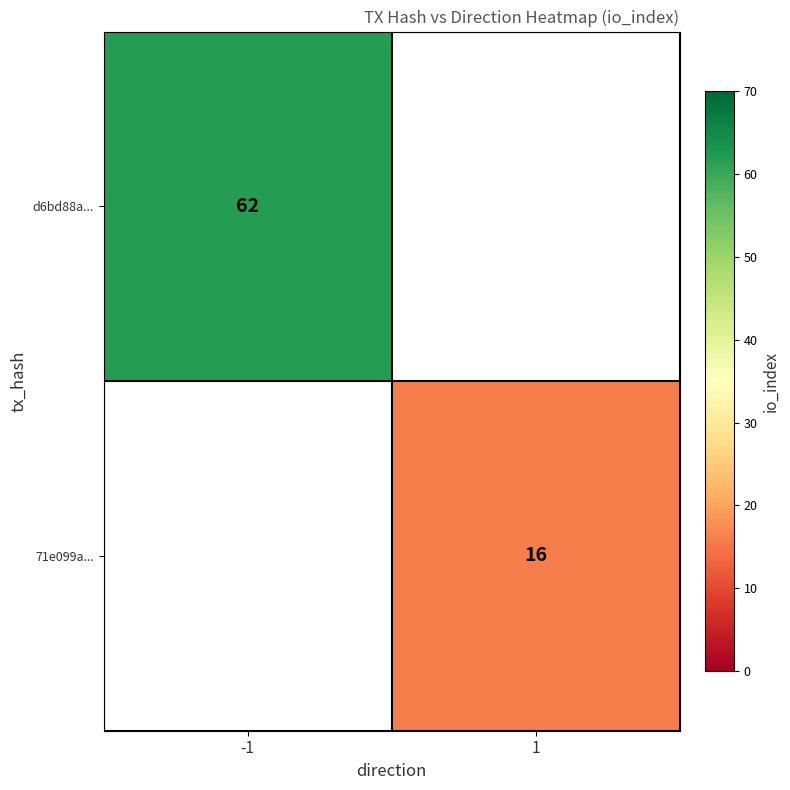

True or false: d6bd88a... has a value of 62 at -1.

True